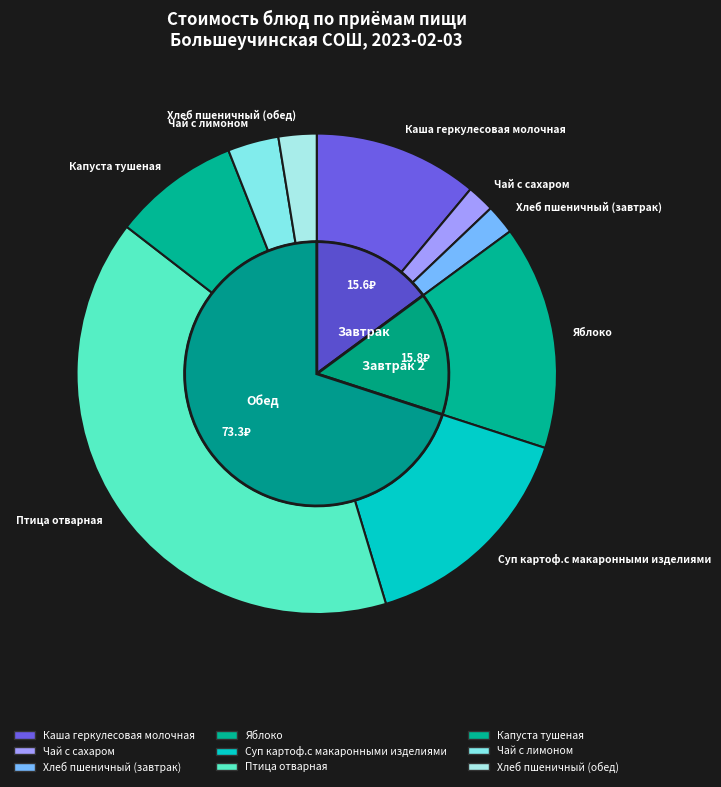

Which category has the biggest portion of the pie?

Птица отварная